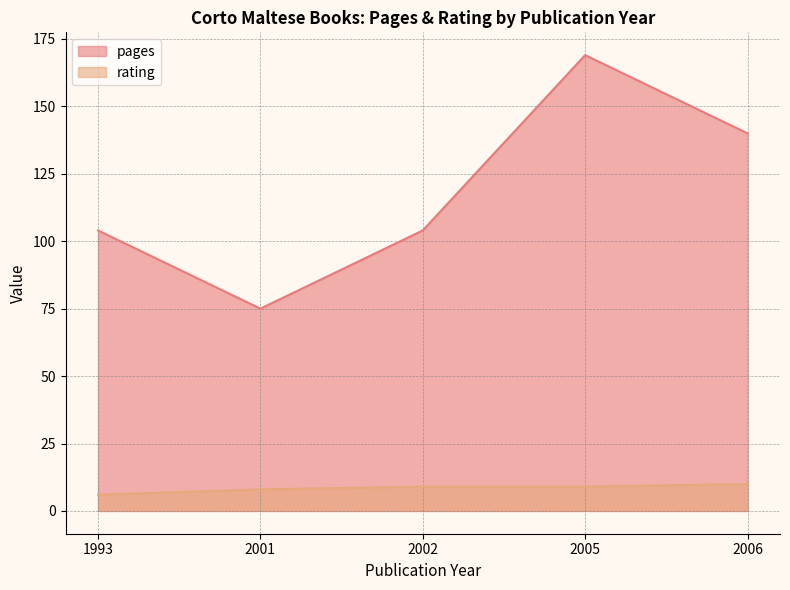

The value of pages at 2002 is 58. True or false?

False